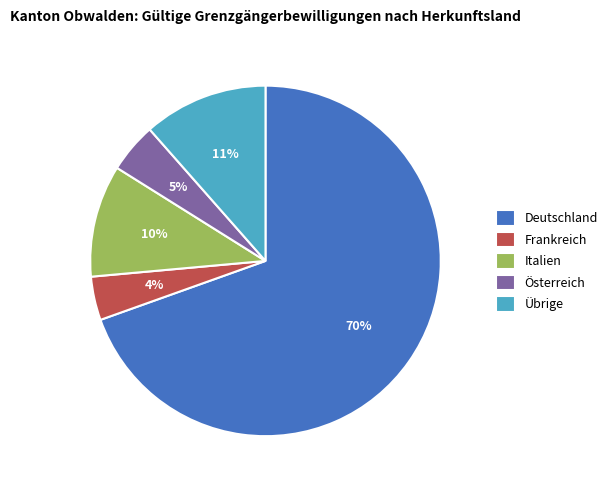

Do Frankreich and Österreich together represent more than half of the pie?

No